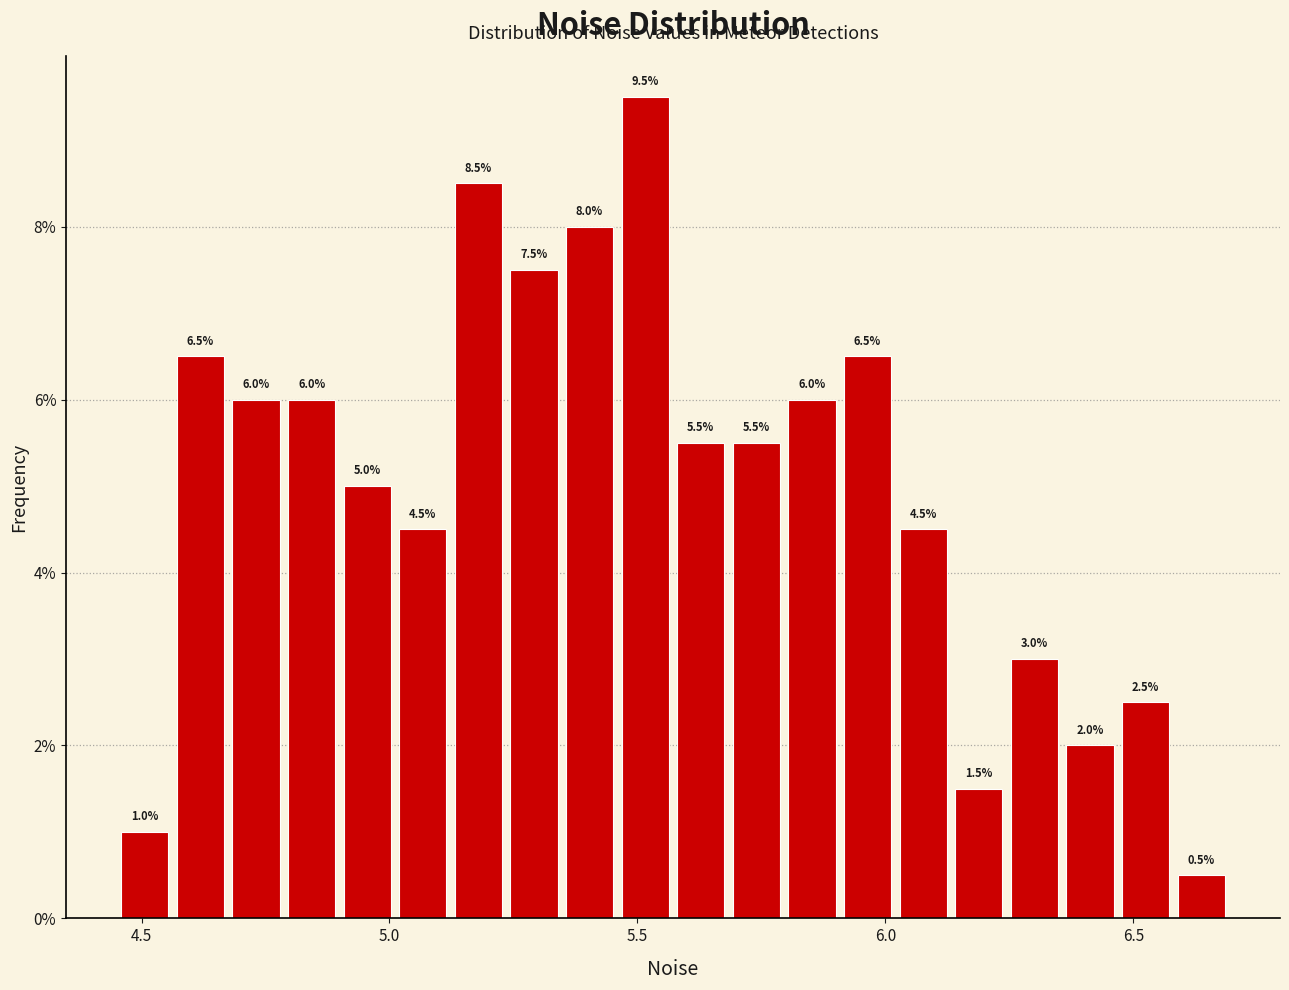

Read against the x-axis, roughly where is the centre of the tallest bar?

5.50